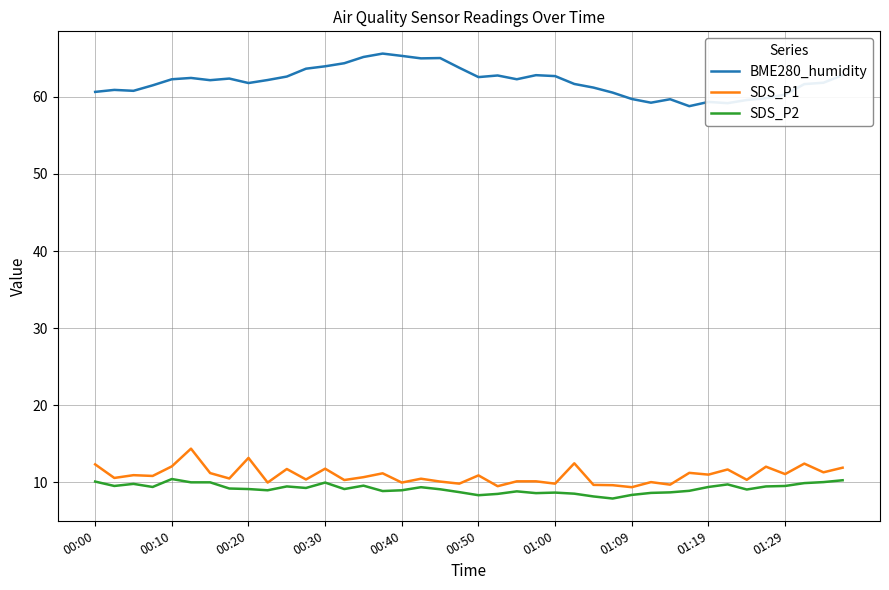

Which series has the largest range (max minus min)?

BME280_humidity